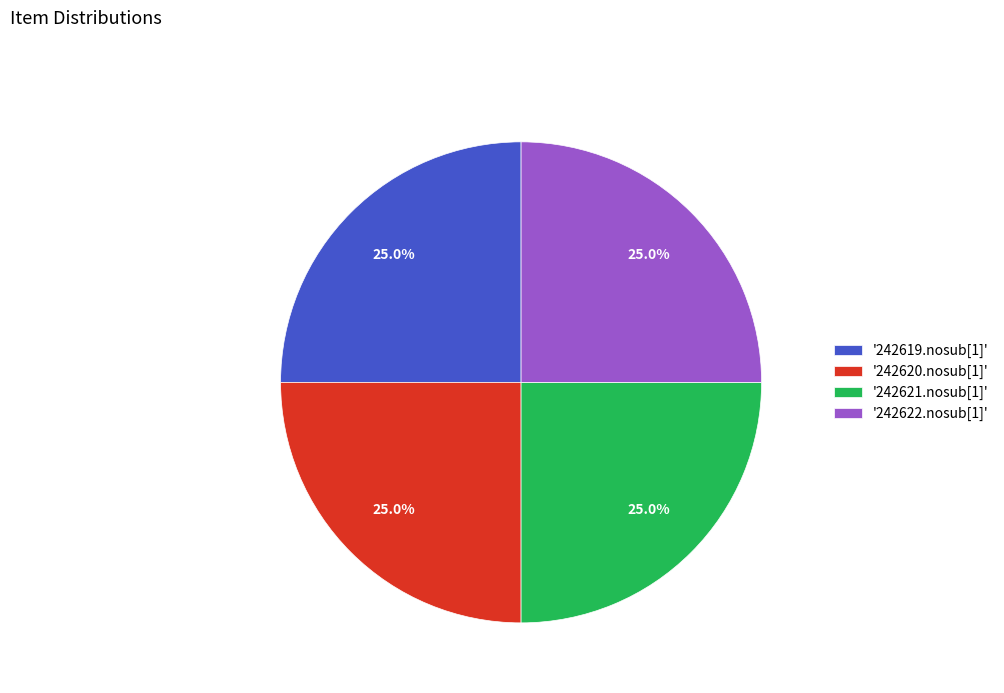

Does any single category account for the majority?

No